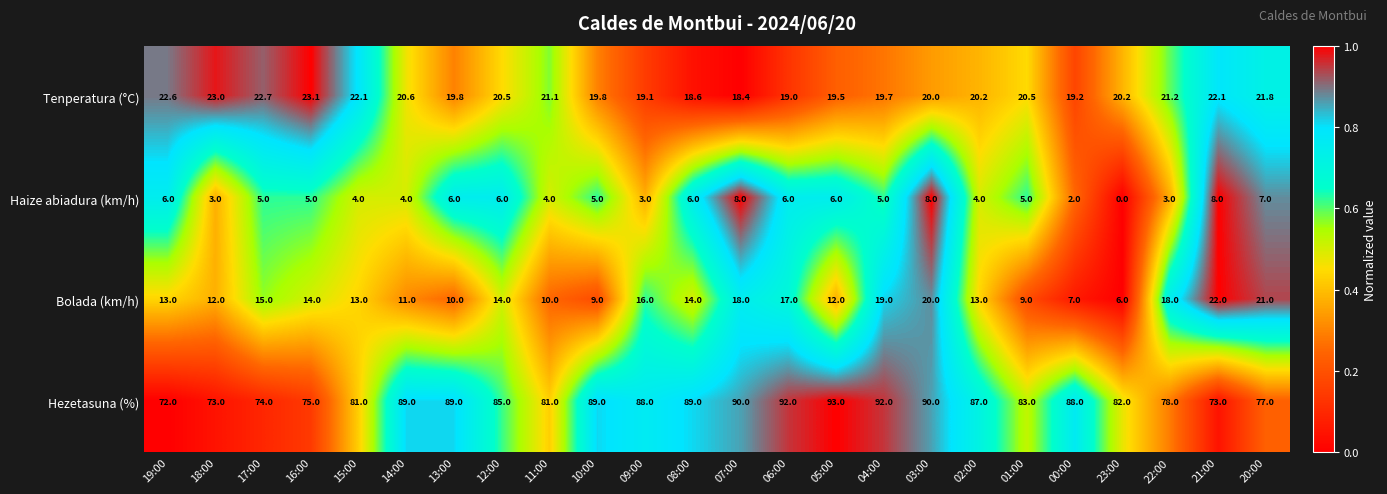

At 07:00, list the series in order from smallest to largest.

Haize abiadura (km/h), Bolada (km/h), Tenperatura (°C), Hezetasuna (%)